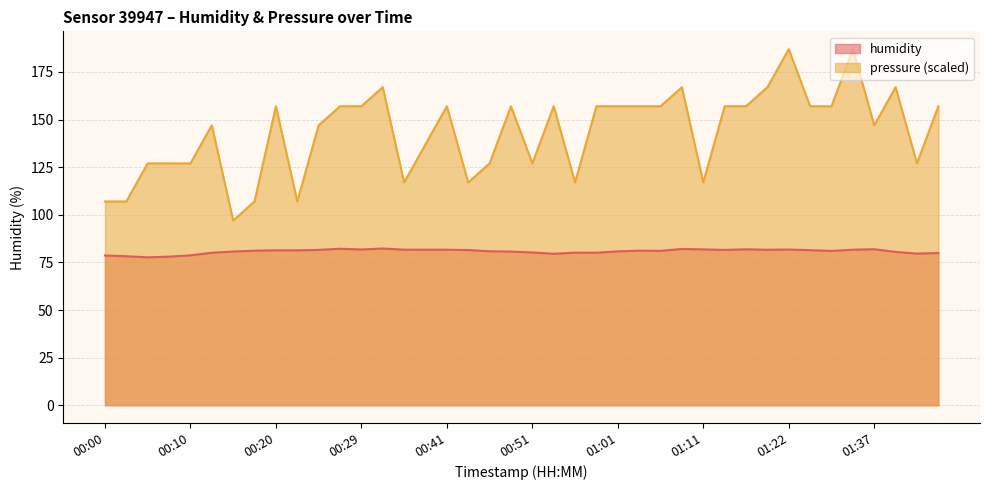

Reading left to right, transcribe all the data shown in this chart.

humidity: 78.6	78.2	77.7	78.0	78.7	80.1	80.7	81.2	81.4	81.3	81.6	82.2	81.8	82.3	81.7	81.7	81.7	81.5	80.8	80.7	80.2	79.5	80.1	80.1	80.8	81.2	81.1	82.1	81.8	81.6	81.9	81.7	81.8	81.4	81.0	81.7	81.9	80.5	79.6	79.9
pressure_norm: 107.0	107.0	127.0	127.0	127.0	147.0	97.0	107.0	157.0	107.0	147.0	157.0	157.0	167.0	117.0	137.0	157.0	117.0	127.0	157.0	127.0	157.0	117.0	157.0	157.0	157.0	157.0	167.0	117.0	157.0	157.0	167.0	187.0	157.0	157.0	187.0	147.0	167.0	127.0	157.0